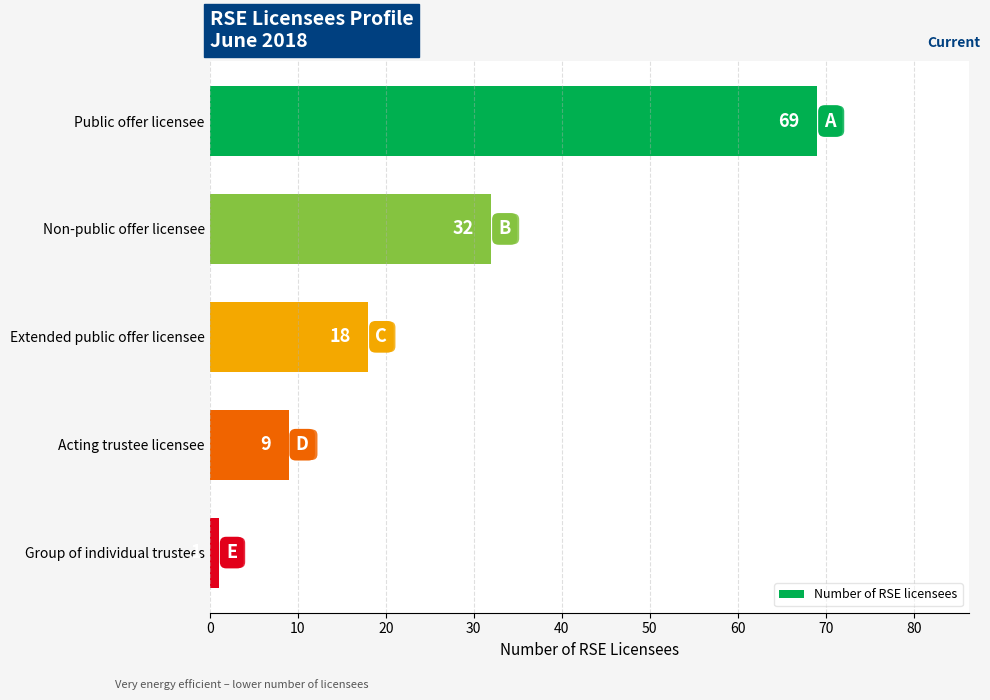

True or false: the data shows 18 at Extended public offer licensee.

True